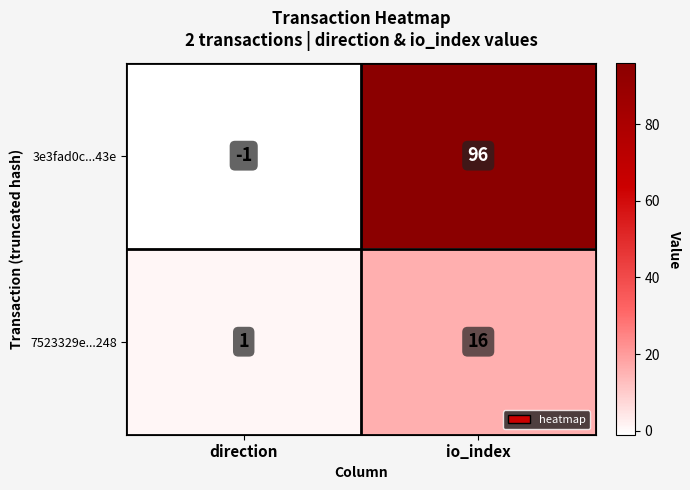

Reading left to right, what are all the values shown in this chart?

3e3fad0c...43e: -1	96
7523329e...248: 1	16